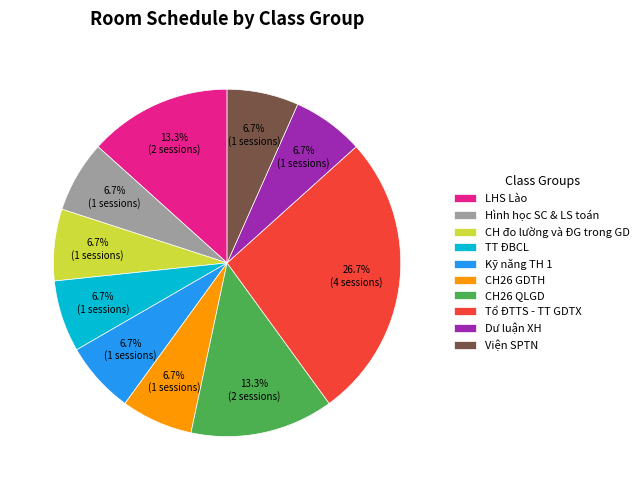

Count the number of slices in the pie.

10